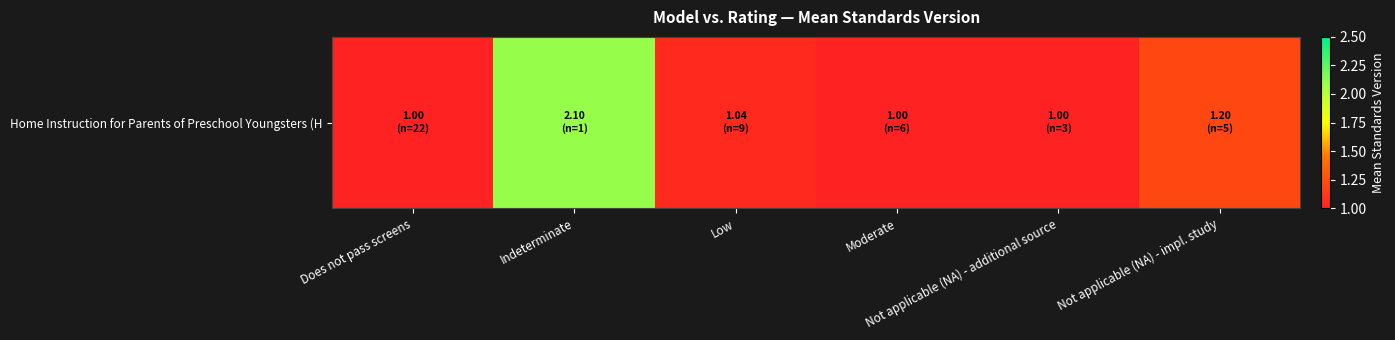

Which has a higher value, Indeterminate or Moderate?

Indeterminate